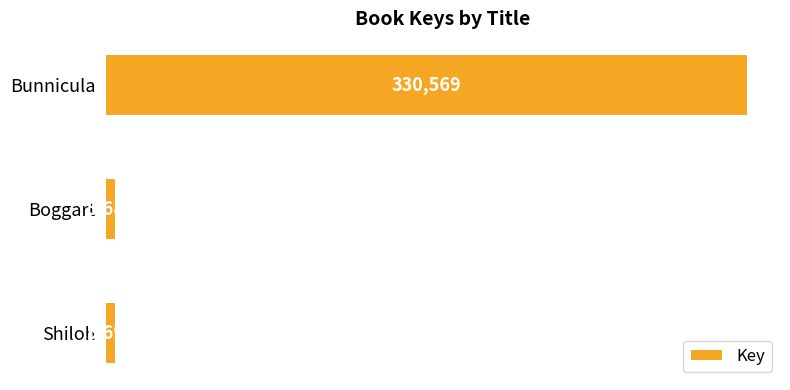

How many bars are there in total?

3